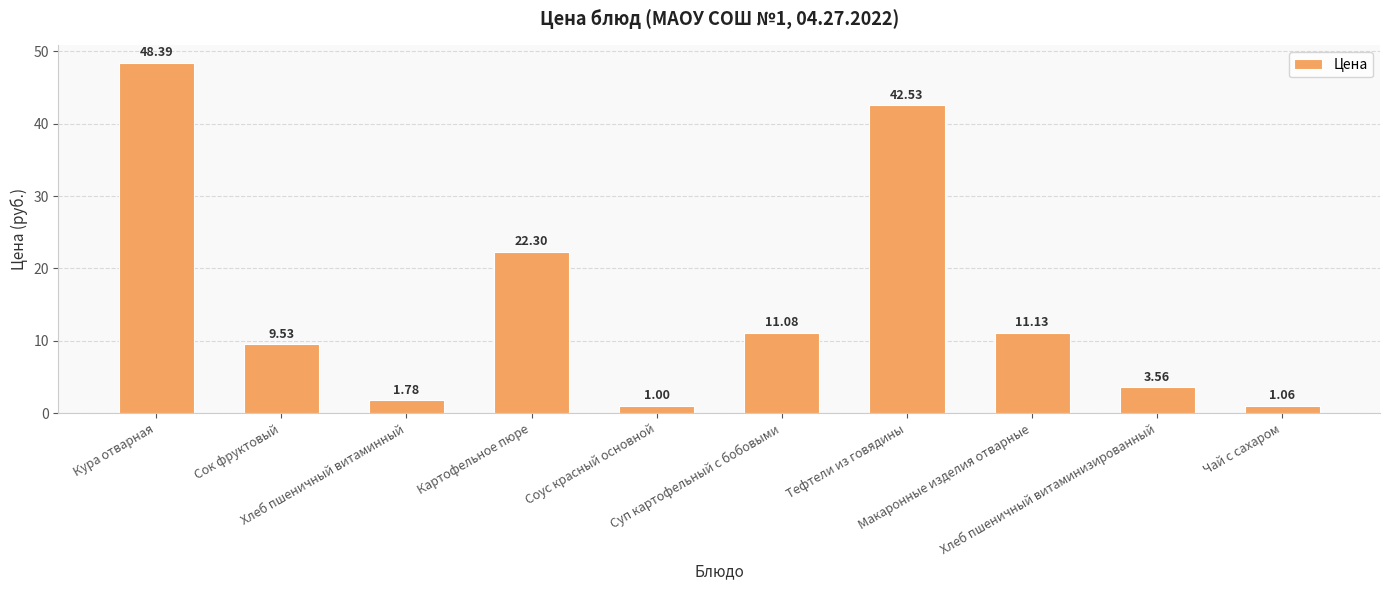

What is the label of the 8th bar from the right?

Хлеб пшеничный витаминный